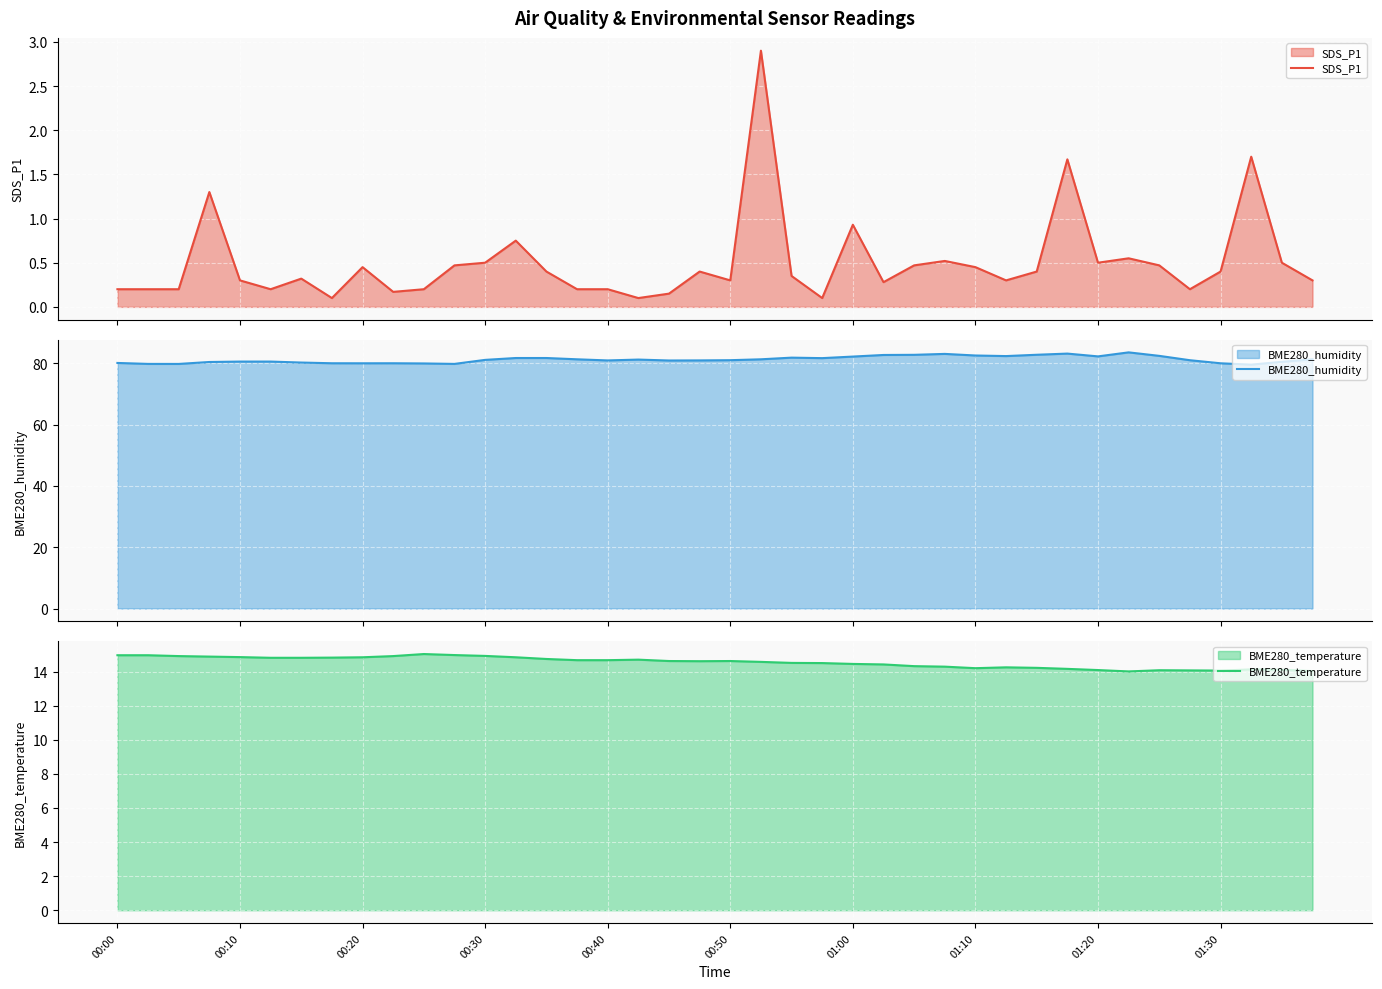

True or false: BME280_temperature has a value of 14.8 at 00:10.

True